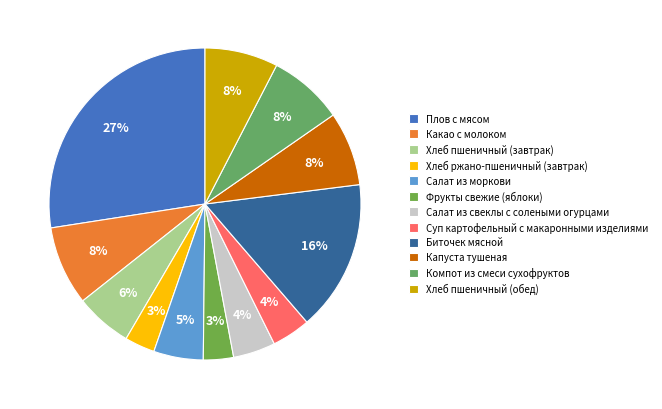

True or false: Салат из моркови accounts for 1% of the total.

False